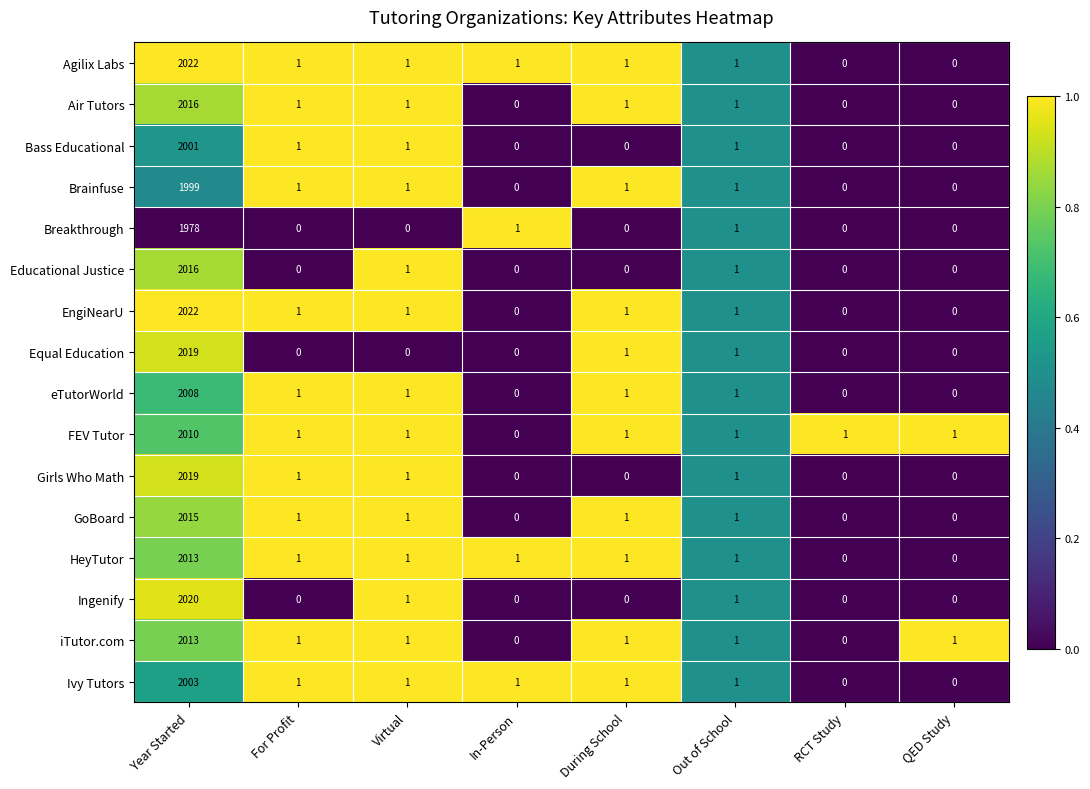

What is the difference between the Brainfuse values at Out of School and Year Started?

1998